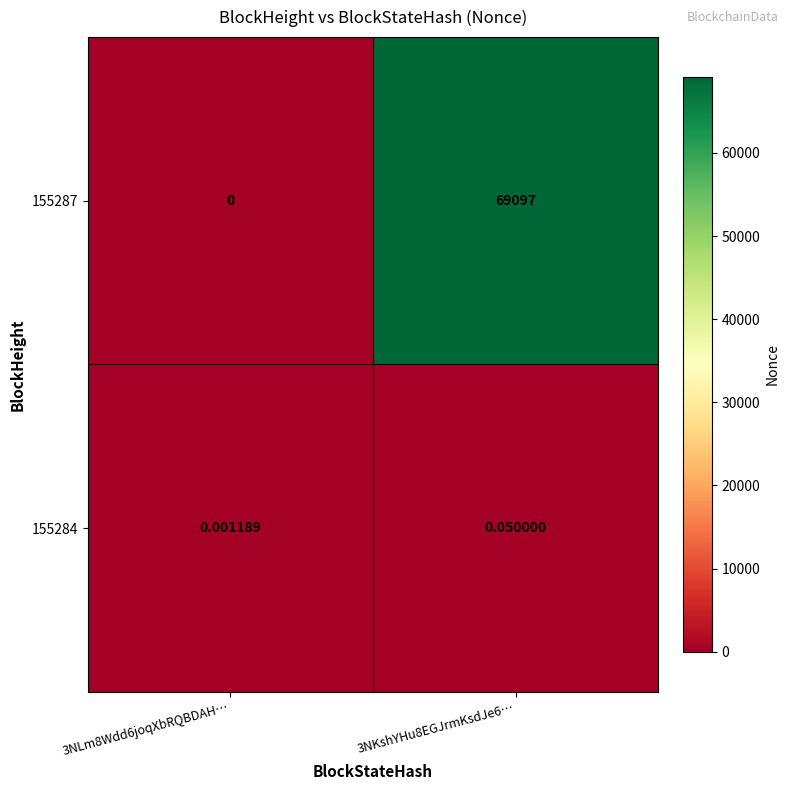

At how many categories does at least one series exceed 43940?

1